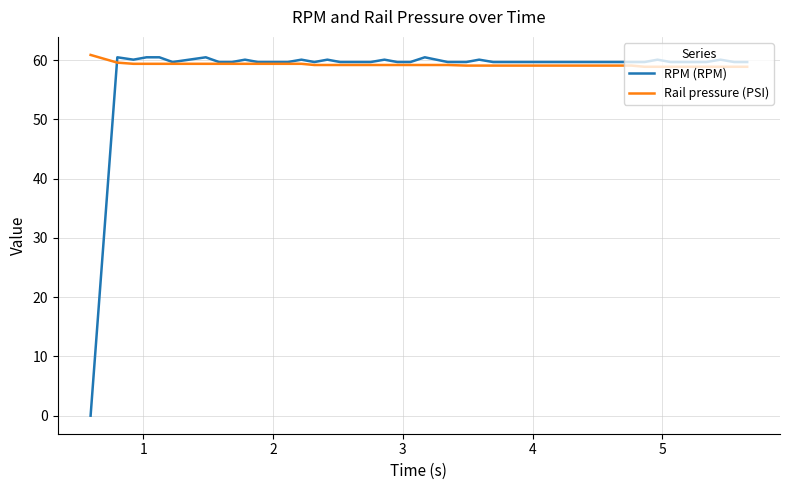

What is the difference between the second highest and second lowest values in the Rail pressure (PSI) series?

0.7